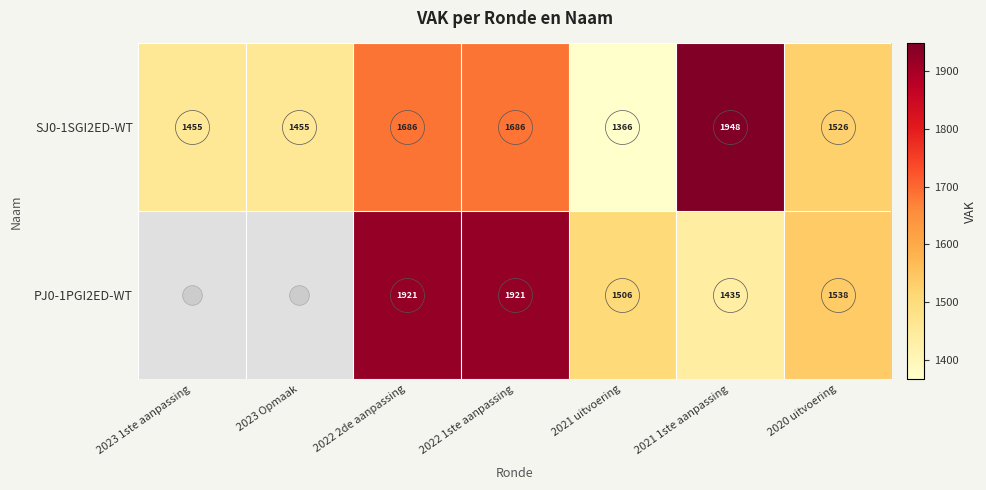

True or false: PJ0-1PGI2ED-WT has a value of 1921.0 at 2022 2de aanpassing.

True